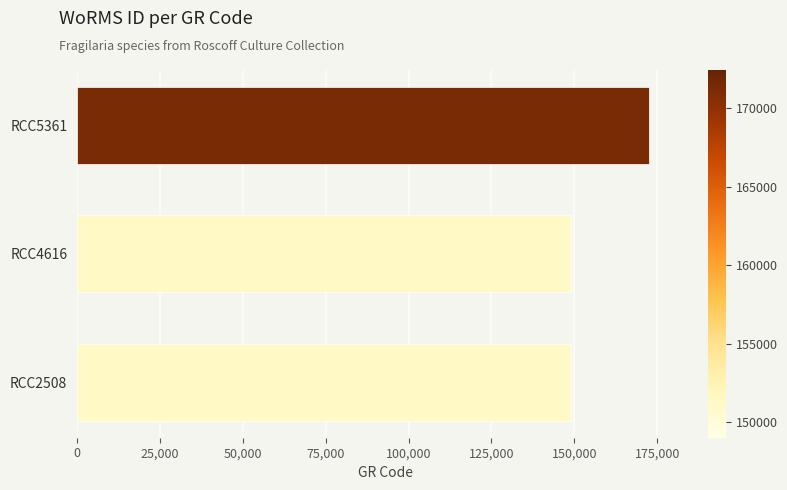

What is the difference between the maximum and second lowest values?

23391